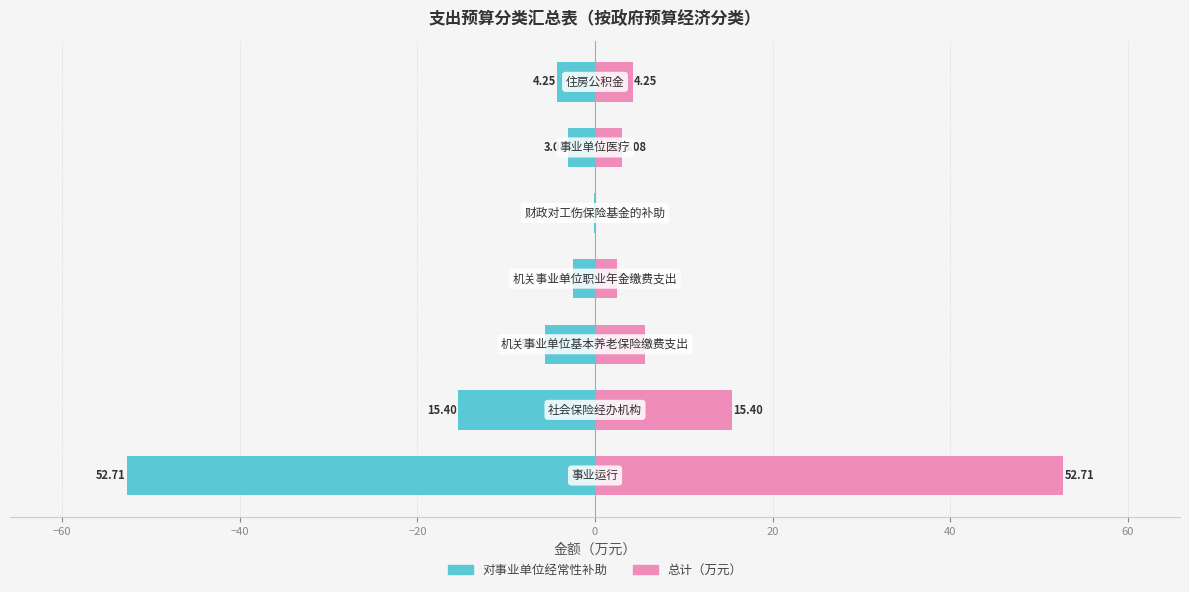

Which series has the widest spread of values?

对事业单位经常性补助